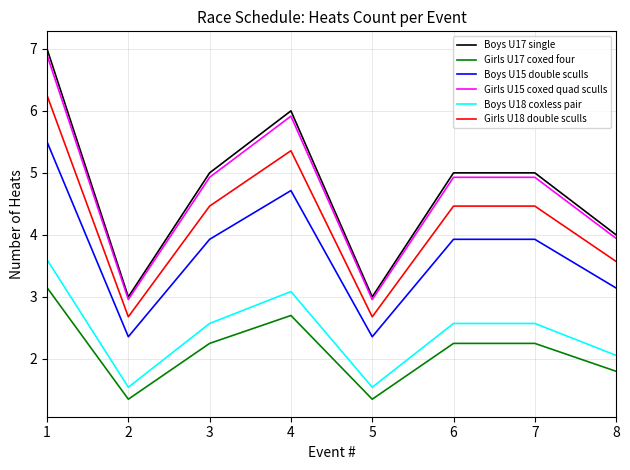

Does the chart display data point markers on the line(s)?

No